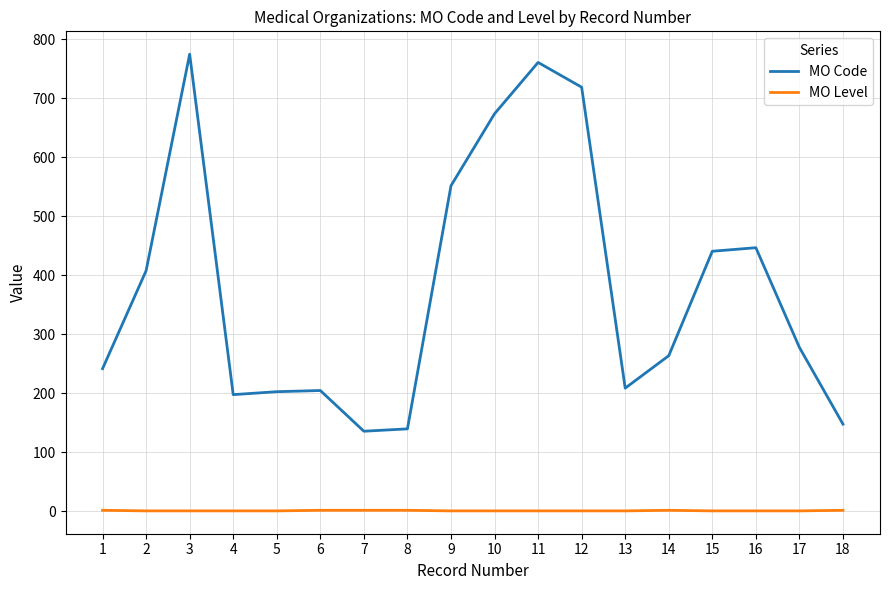

Which series has the largest total across all categories?

MO Code